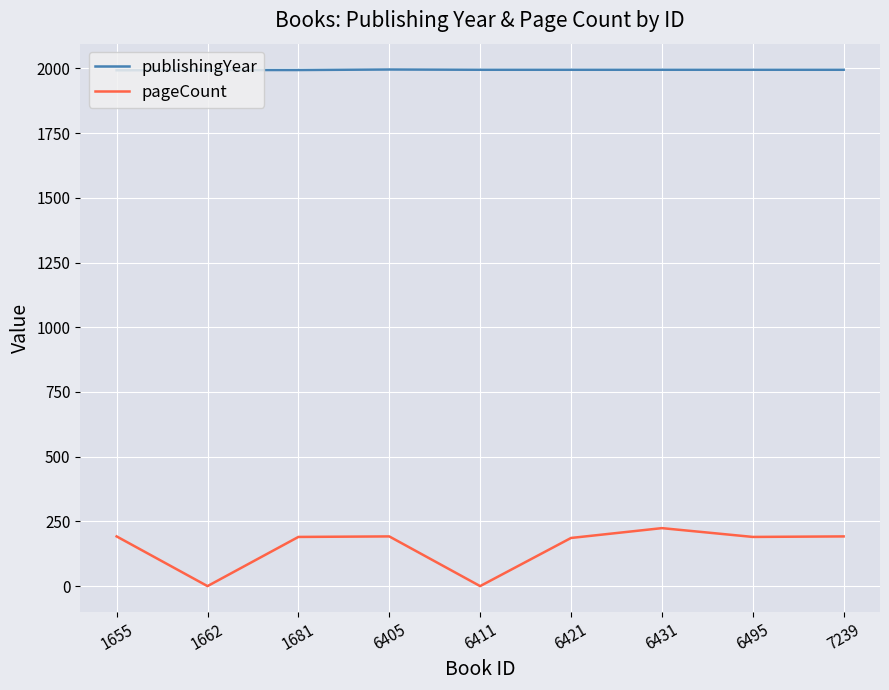

Rank the series by their maximum value, from highest to lowest.

publishingYear, pageCount